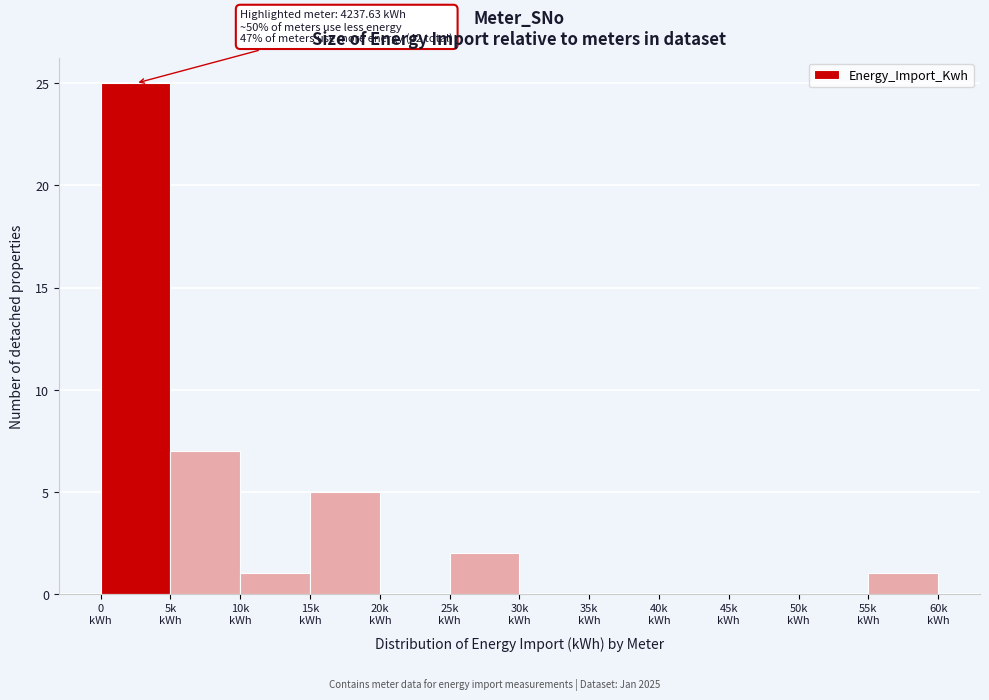

What is the maximum value shown in the chart?

25